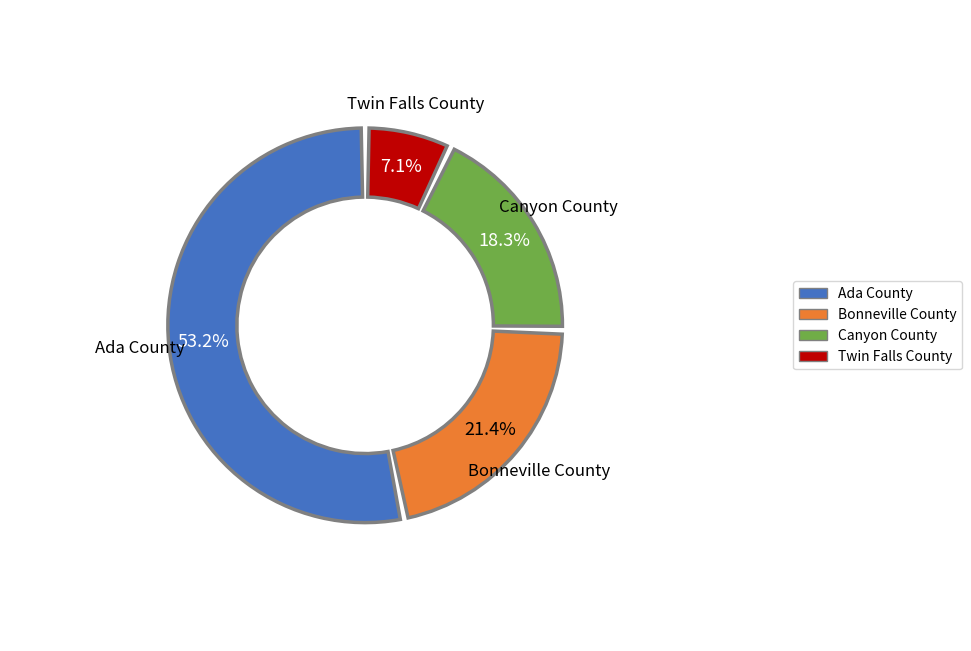

Which slice is the smallest?

Twin Falls County